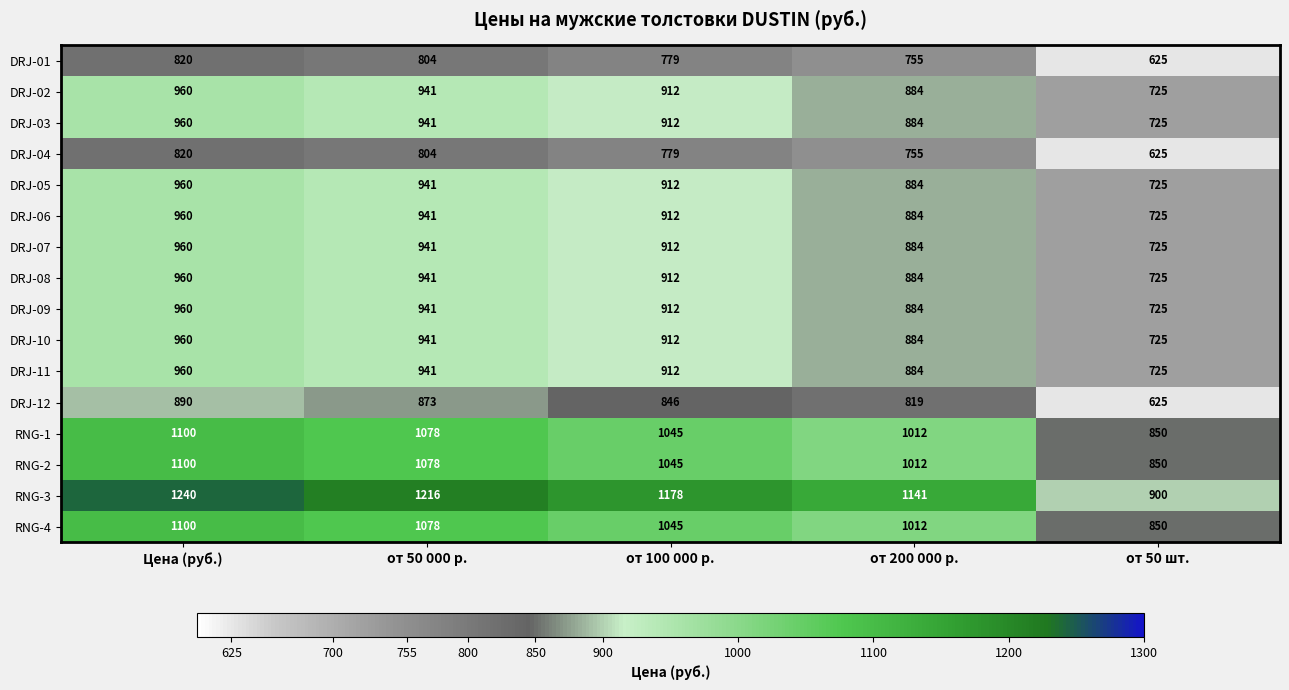

At how many categories does at least one series exceed 1004?

4